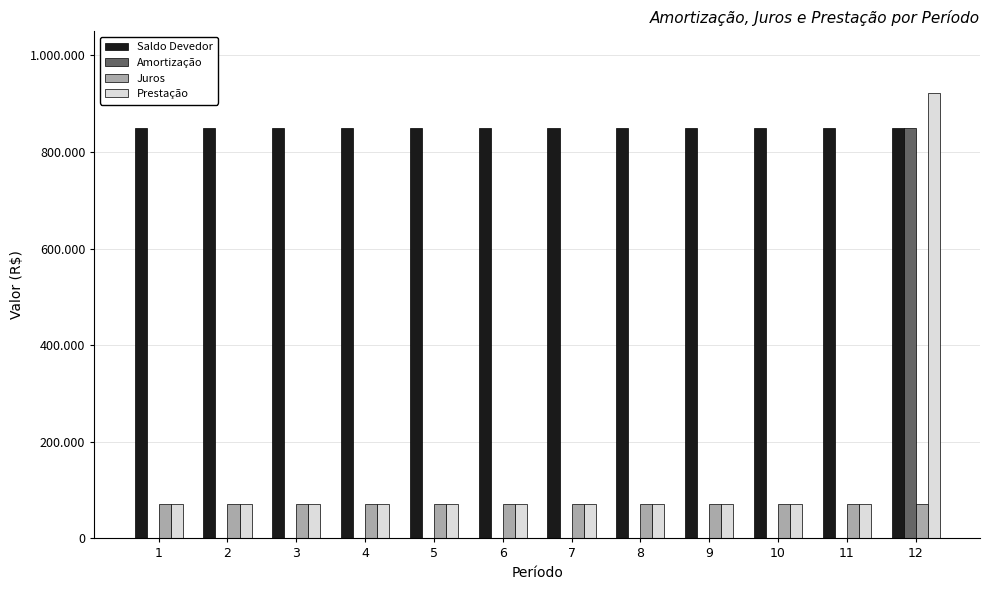

Reading left to right, transcribe all the data shown in this chart.

Saldo Devedor: 850000	850000	850000	850000	850000	850000	850000	850000	850000	850000	850000	850000
Amortização: 0	0	0	0	0	0	0	0	0	0	0	850000
Juros: 72250	72250	72250	72250	72250	72250	72250	72250	72250	72250	72250	72250
Prestação: 72250	72250	72250	72250	72250	72250	72250	72250	72250	72250	72250	922250